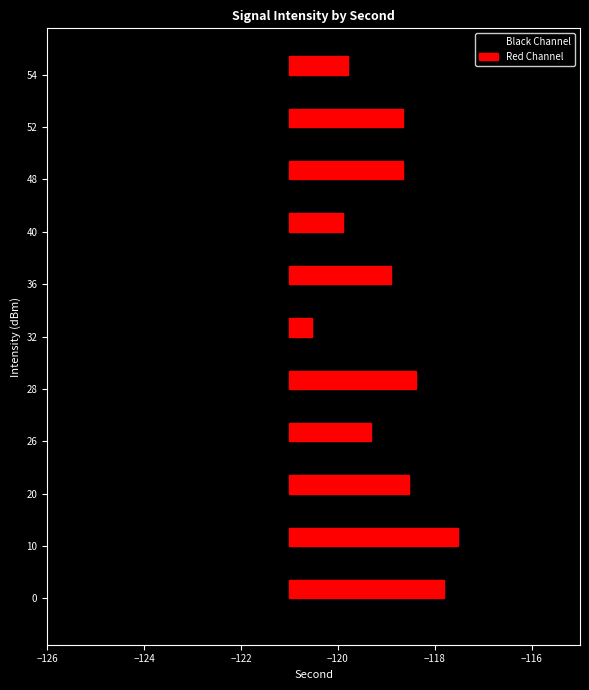

Are the bars horizontal?

Yes